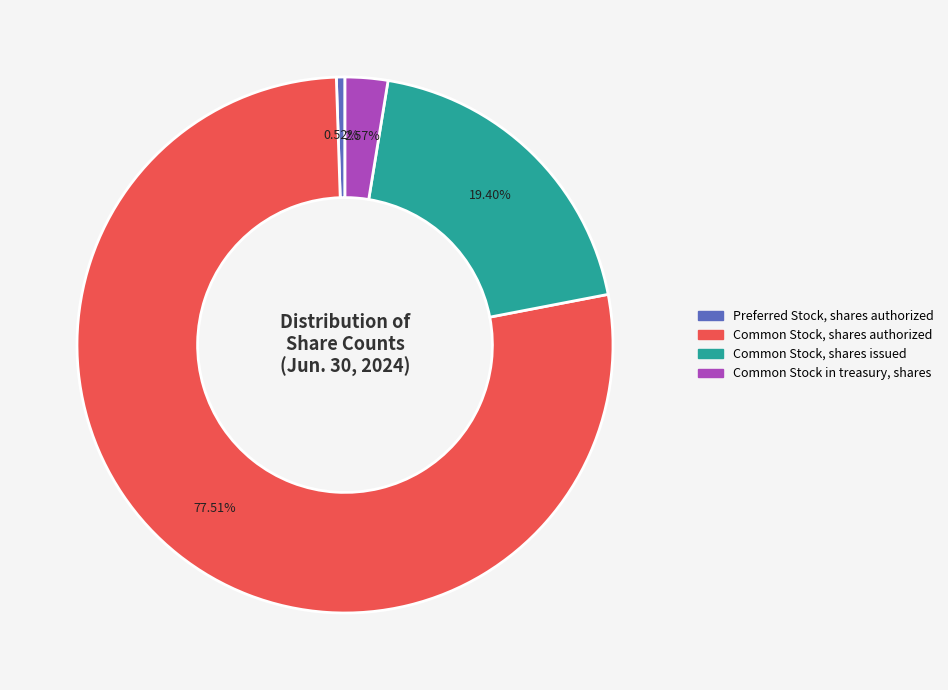

Does any single category account for the majority?

Yes